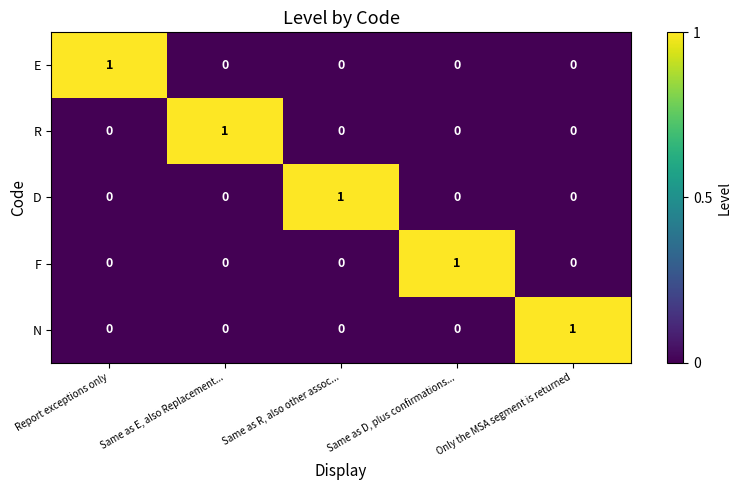

True or false: N has a value of 0 at Same as D, plus confirmations....

True